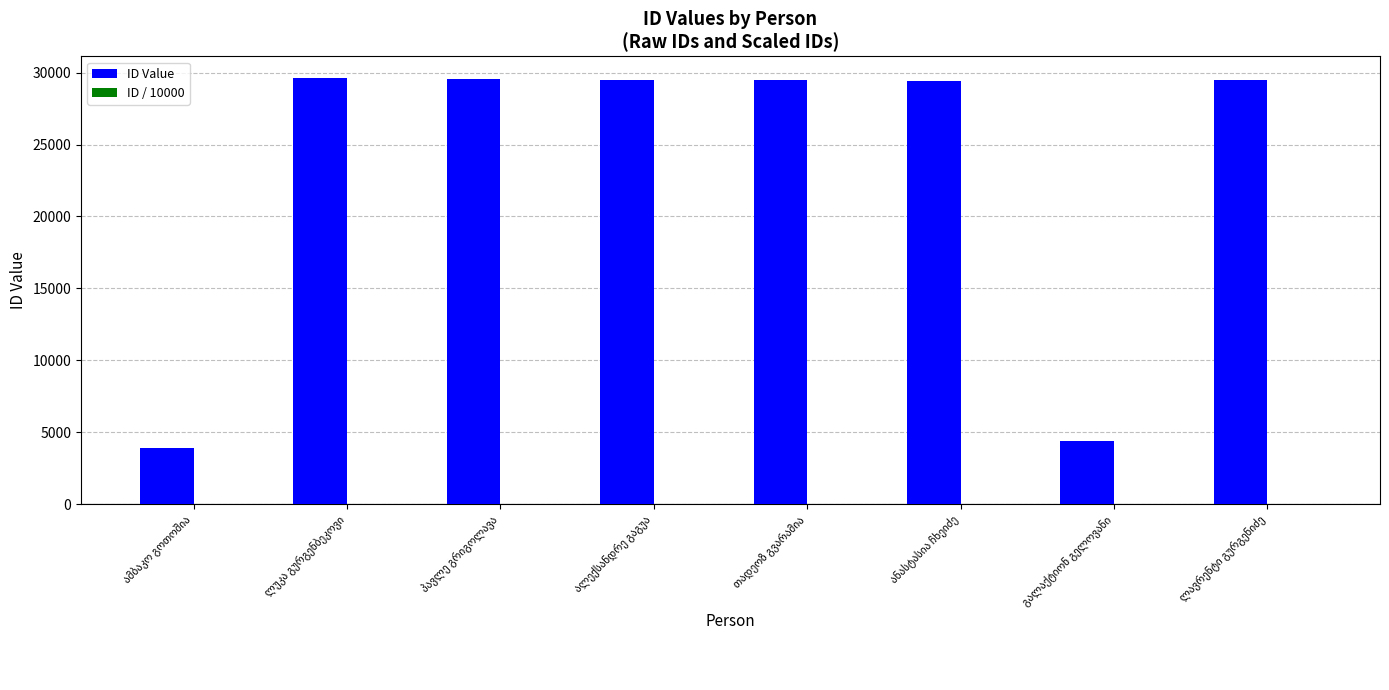

What is the sum of all ID Value values?

185362.0